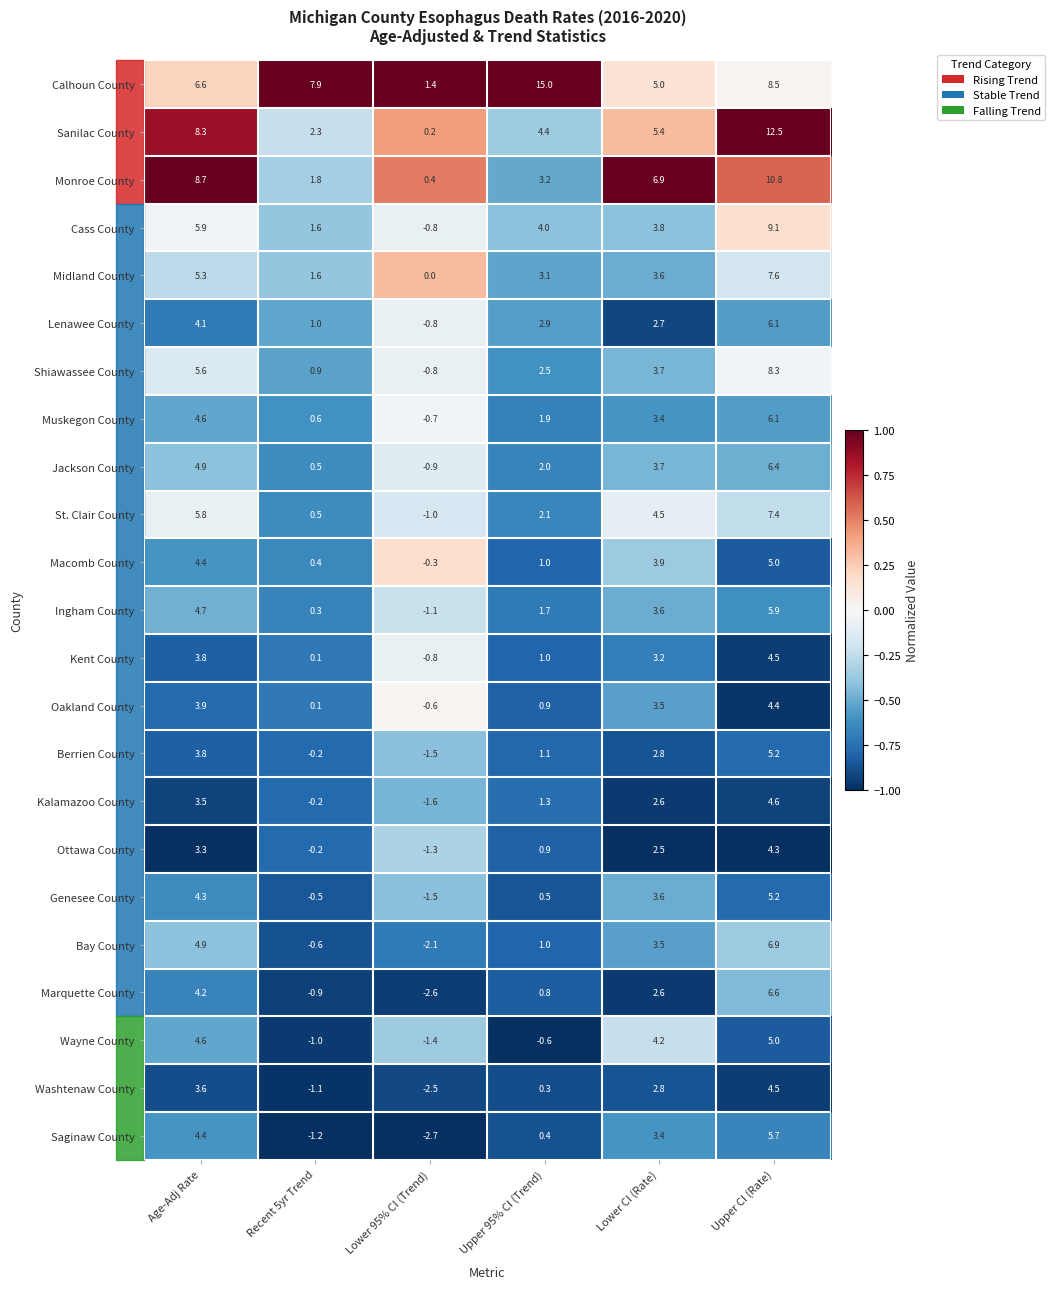

List the labels in order of Berrien County value, smallest first.

Lower 95% CI (Trend), Recent 5yr Trend, Upper 95% CI (Trend), Lower CI (Rate), Age-Adj Rate, Upper CI (Rate)